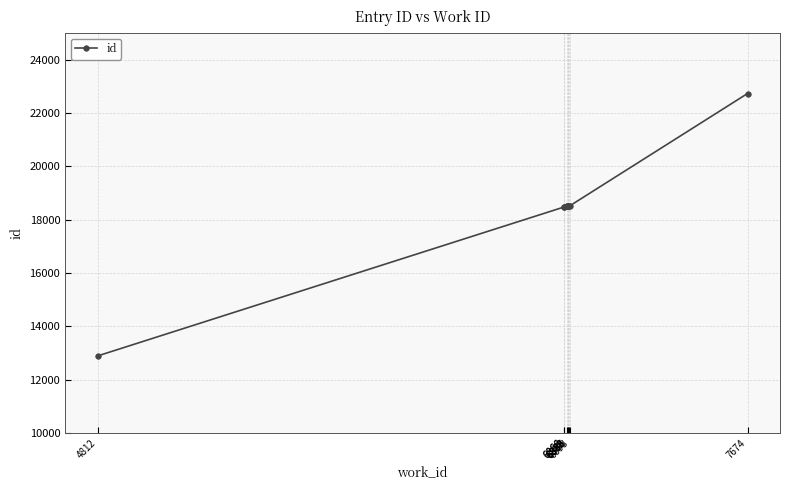

What is the label of the 4th point from the left?

6879